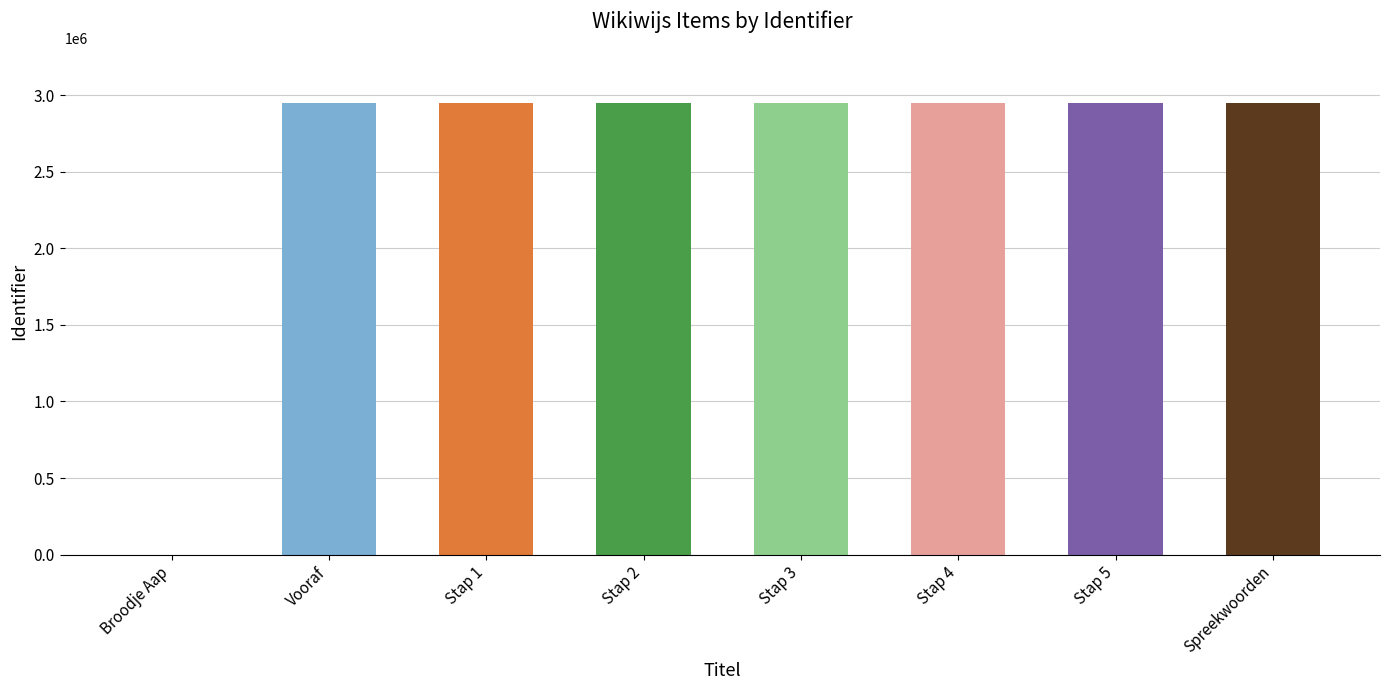

What is the sum of the values at Spreekwoorden and Vooraf?

5899288